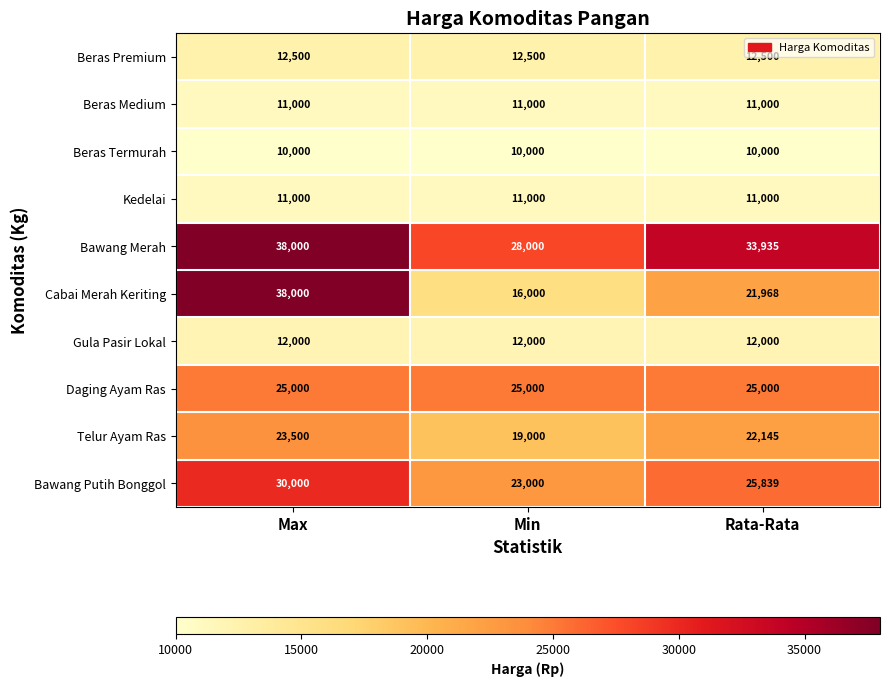

At how many categories does at least one series exceed 22798?

3